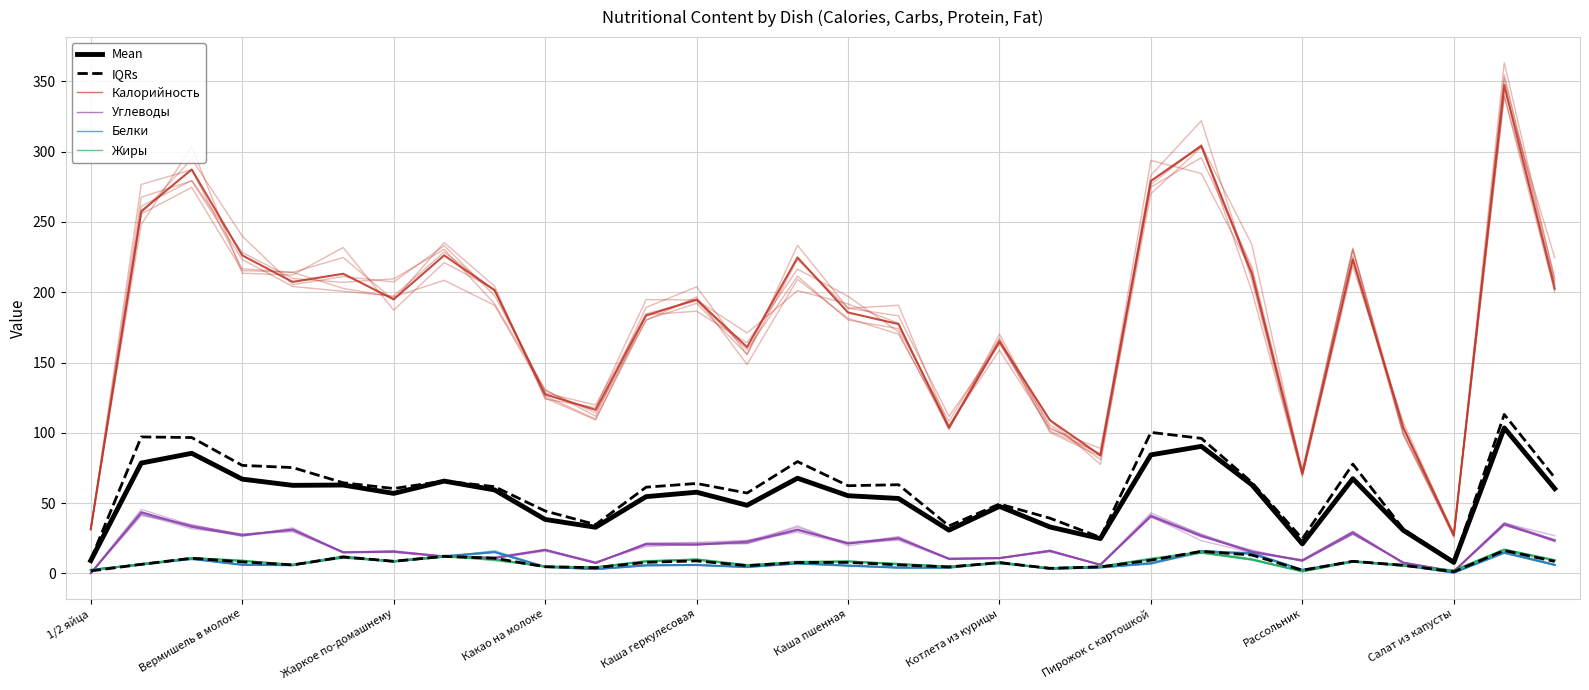

How many values in the Mean series exceed 57?

15